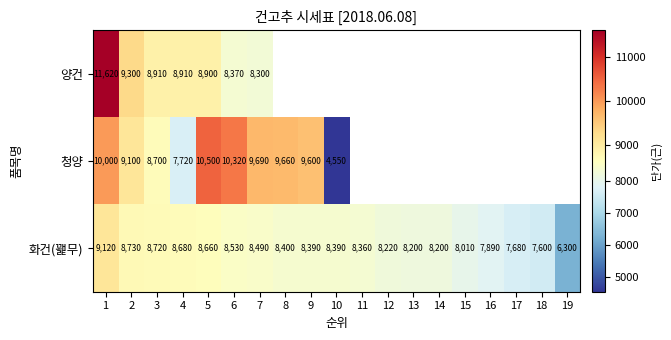

At which category does the chart reach its peak across all series?

1